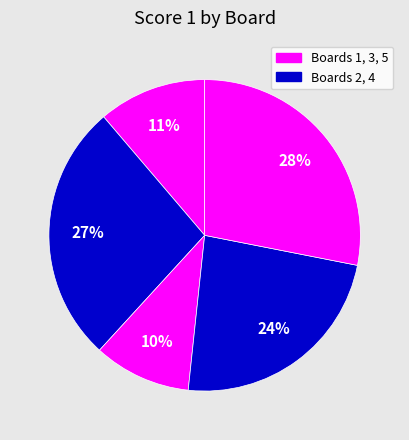

How many slices are in this pie chart?

5